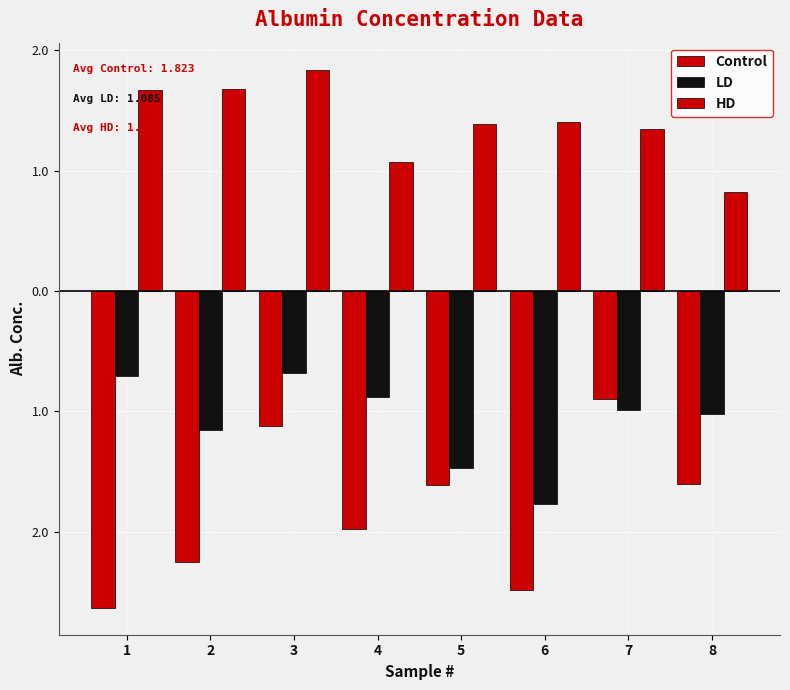

Does the chart contain any negative values?

Yes